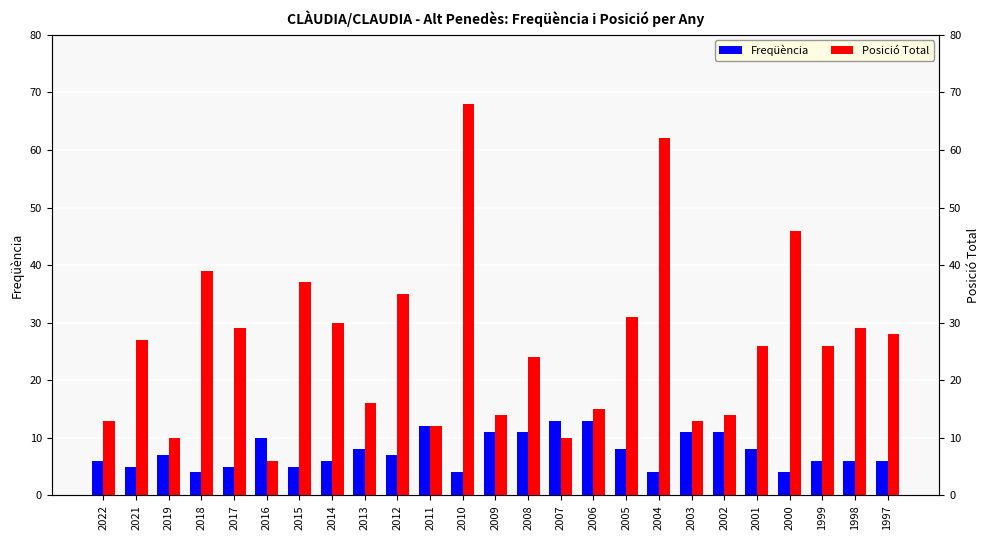

At which label does Freqüència reach its peak?

2007